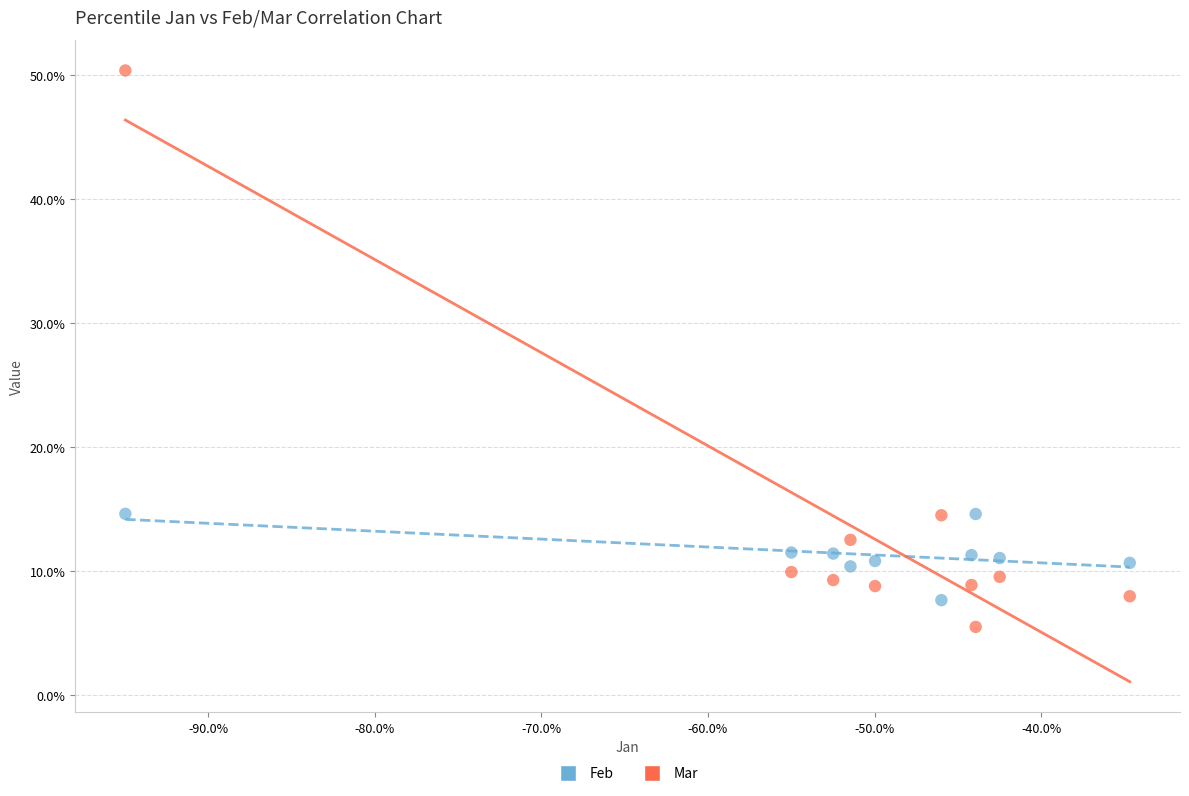

Which series reaches the maximum Y coordinate?

Mar